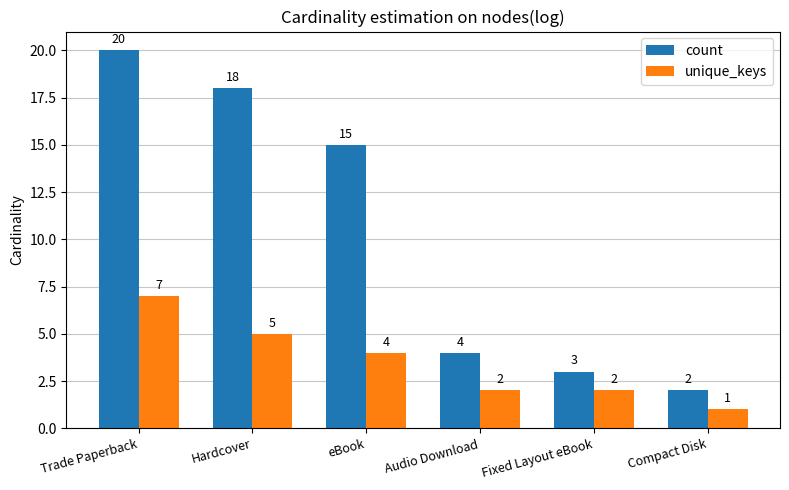

What is the label of the 6th bar from the right?

Trade Paperback